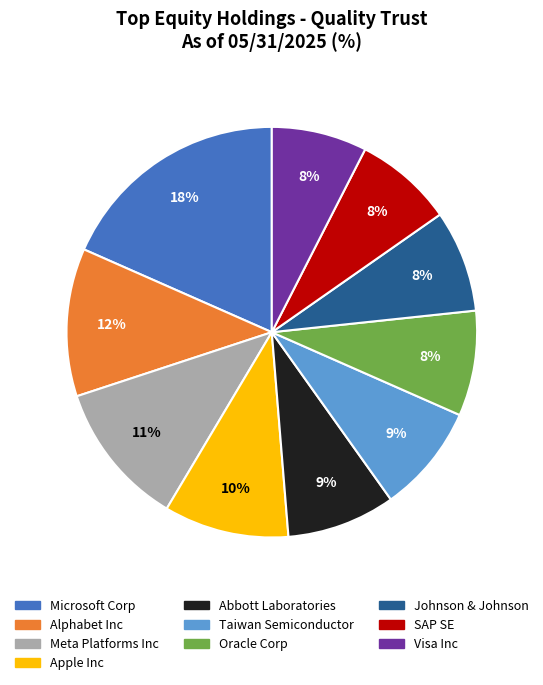

Is the sum of Oracle Corp and Microsoft Corp greater than half?

No